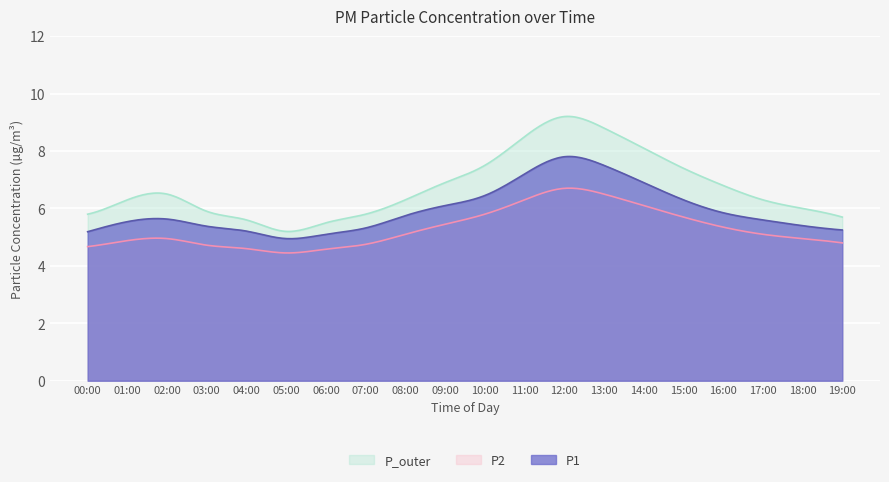

List the series in order of their overall mean, lowest first.

P2, P1, P_outer